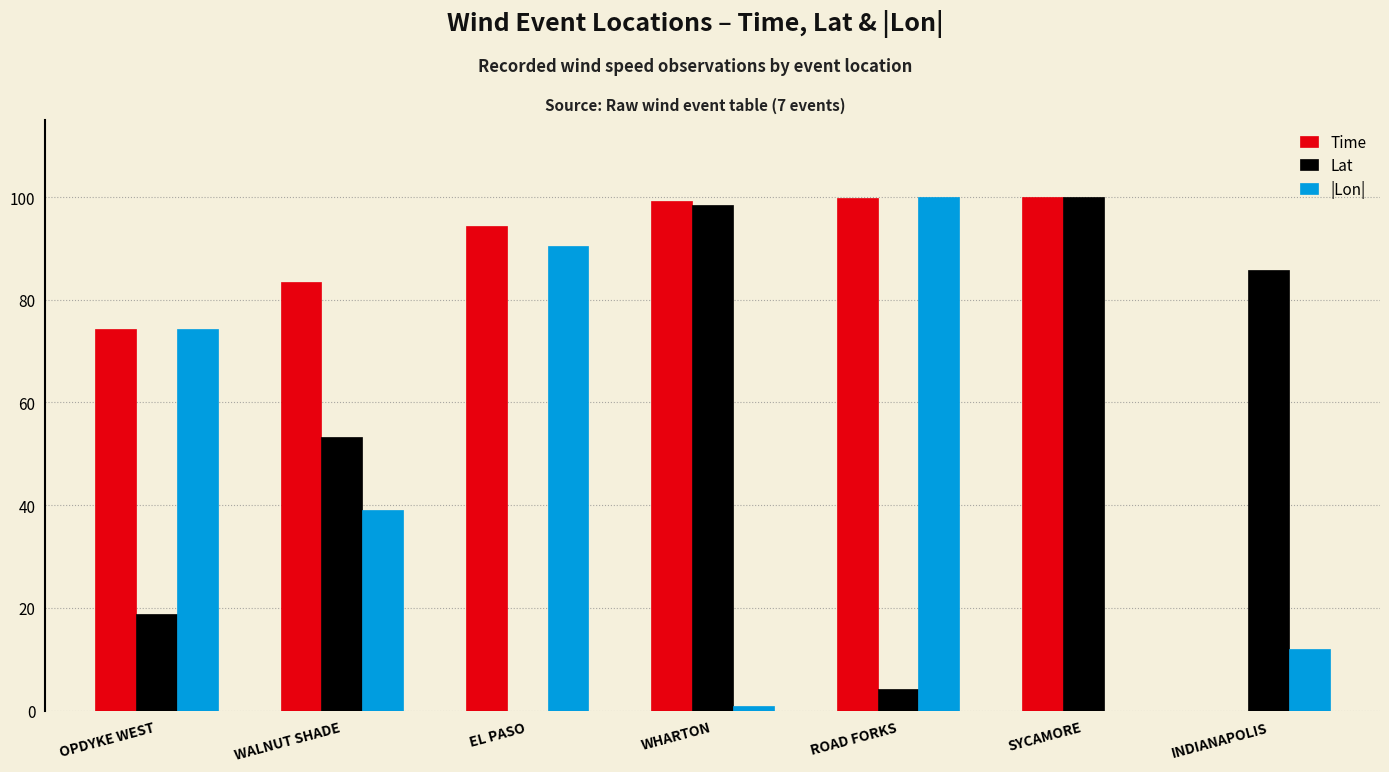

Count the number of data series in this chart.

3